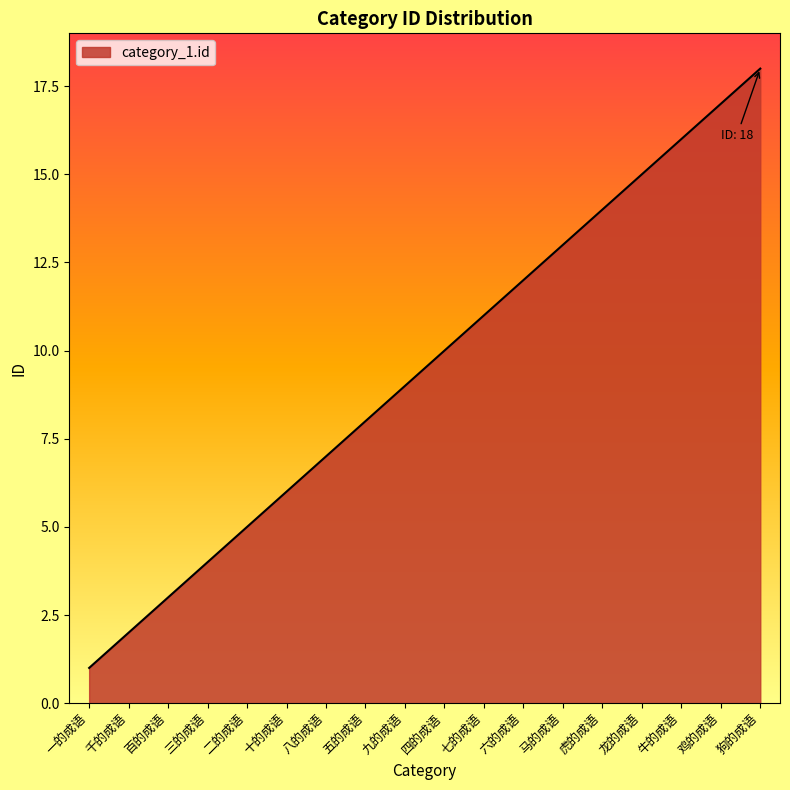

What is the difference between the maximum and minimum values?

17